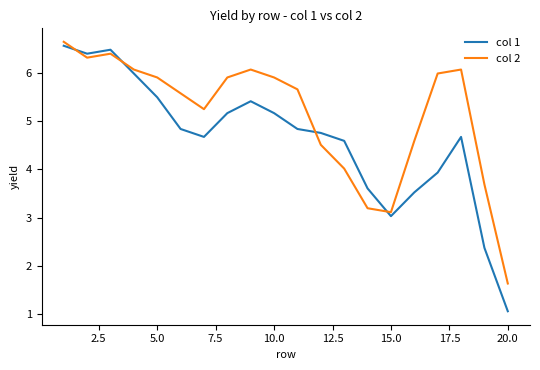

True or false: col 1 and col 2 cross at least once.

True